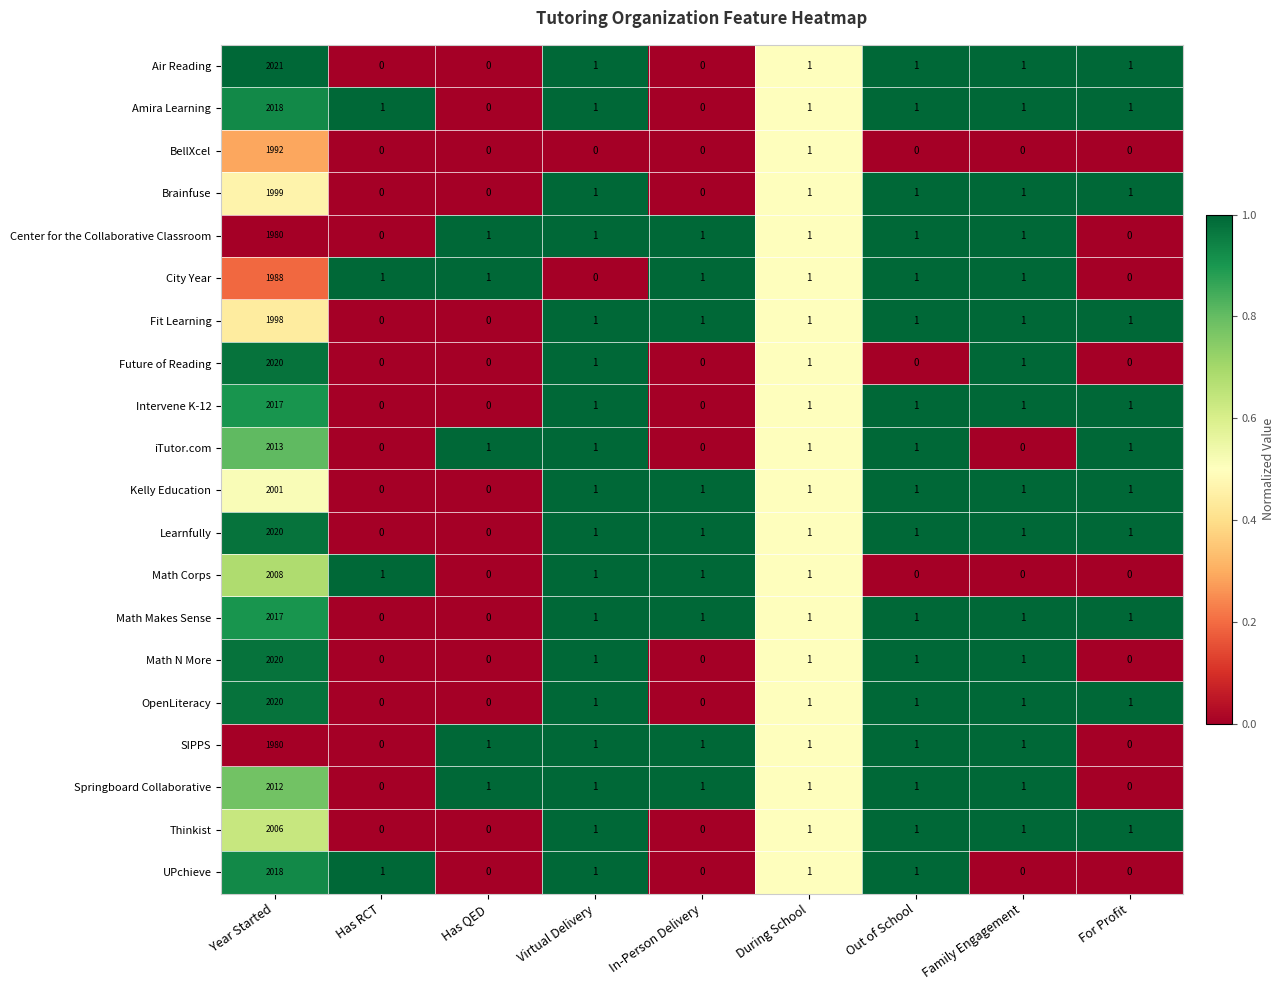

How many categories are shown in the chart?

9